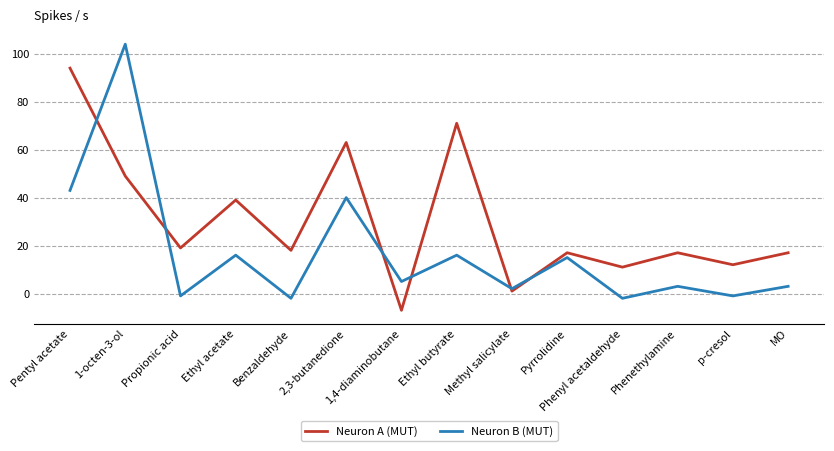

At which category does the chart reach its minimum across all series?

1,4-diaminobutane